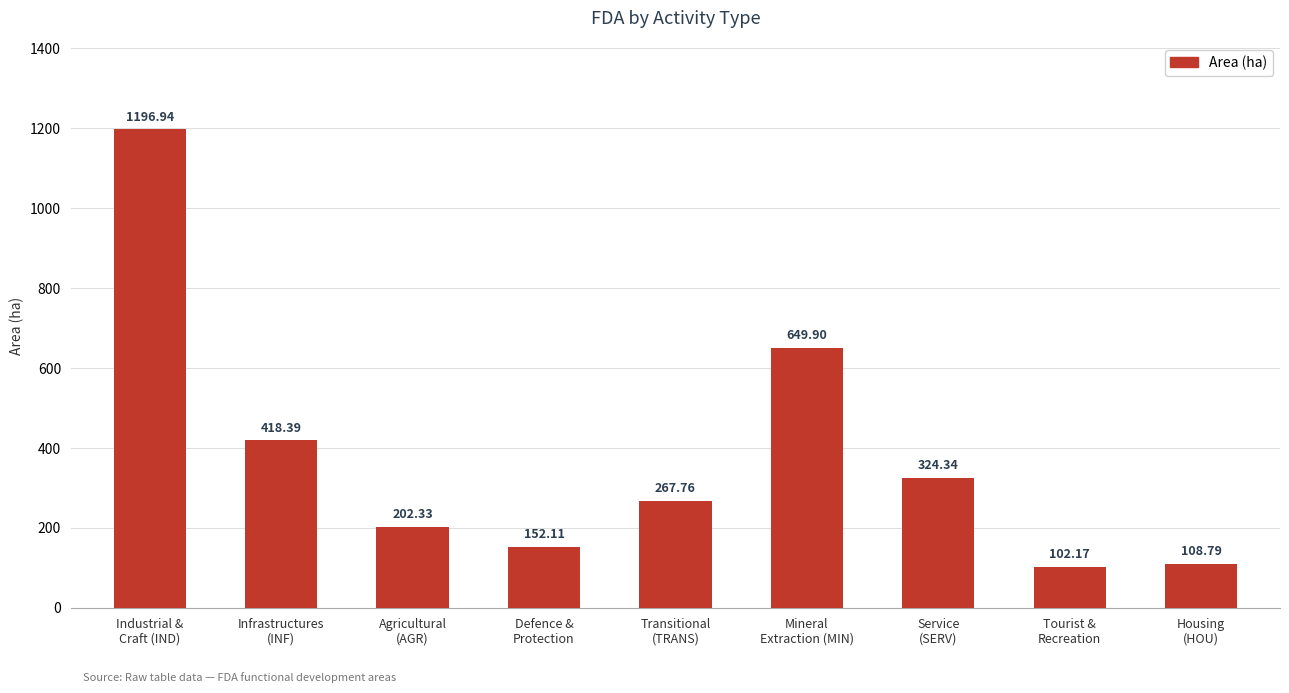

Between Tourist &
Recreation and Defence &
Protection, which is larger?

Defence &
Protection